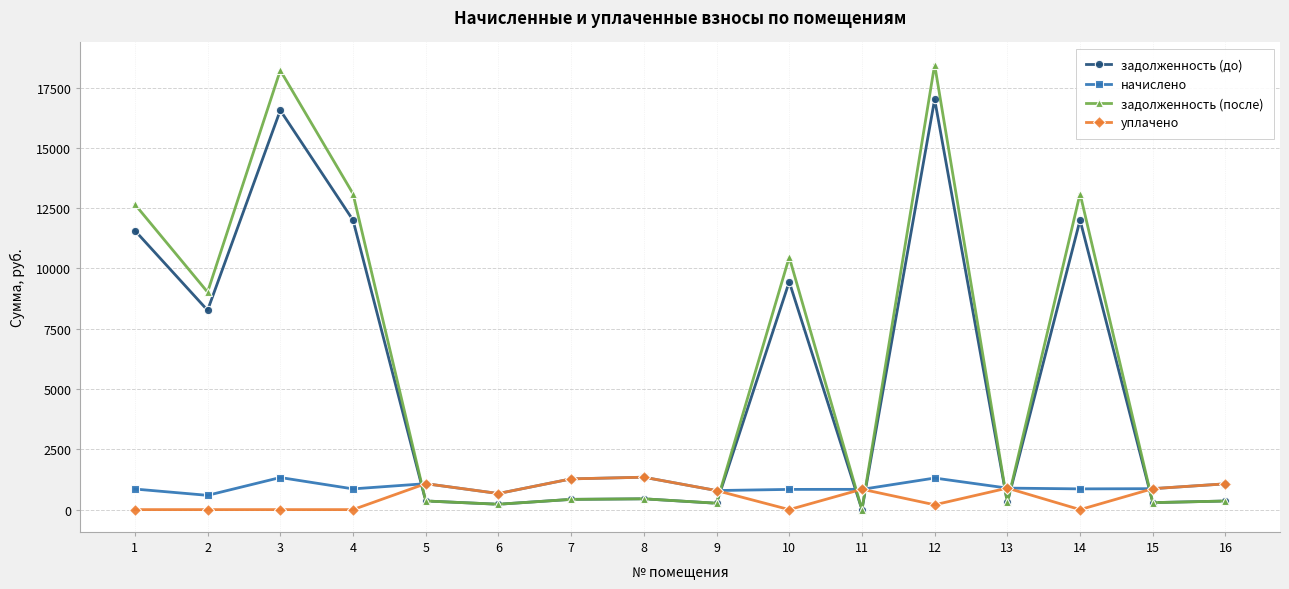

What is the value of the уплачено point at the 7th from the left?

1274.4